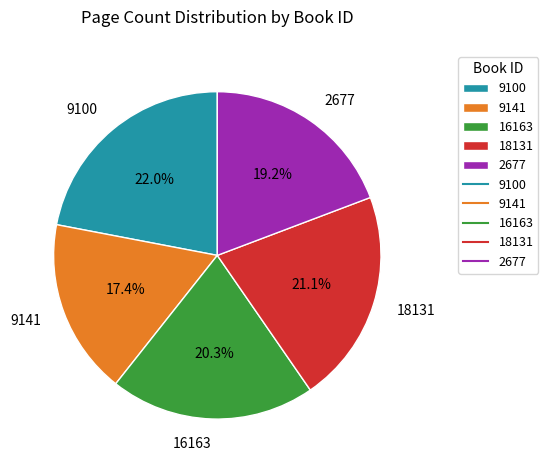

Count the number of slices in the pie.

5